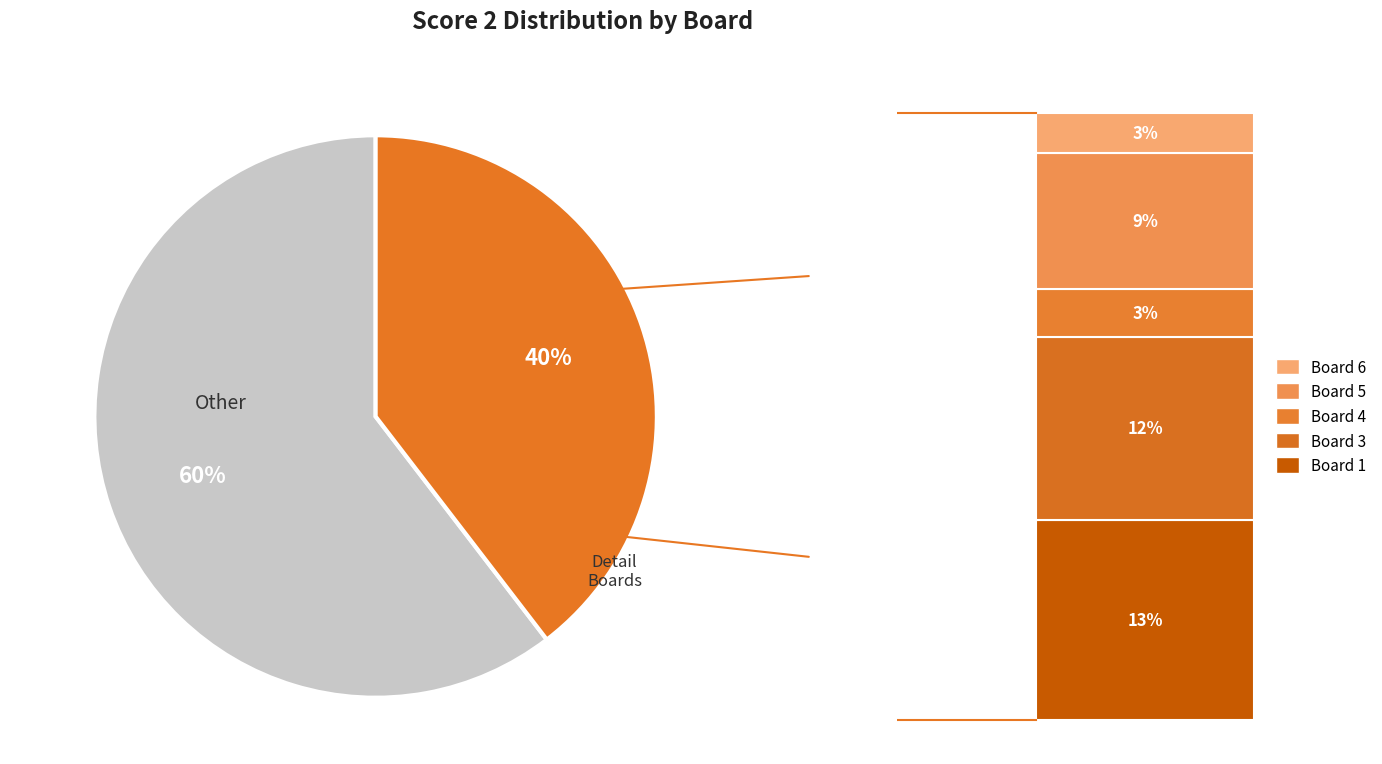

Is there a majority slice in this chart?

Yes